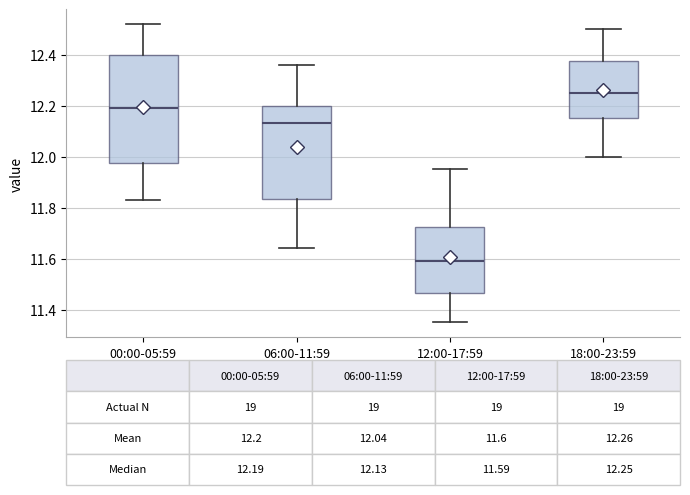

Which box's median line is the highest?

18:00-23:59